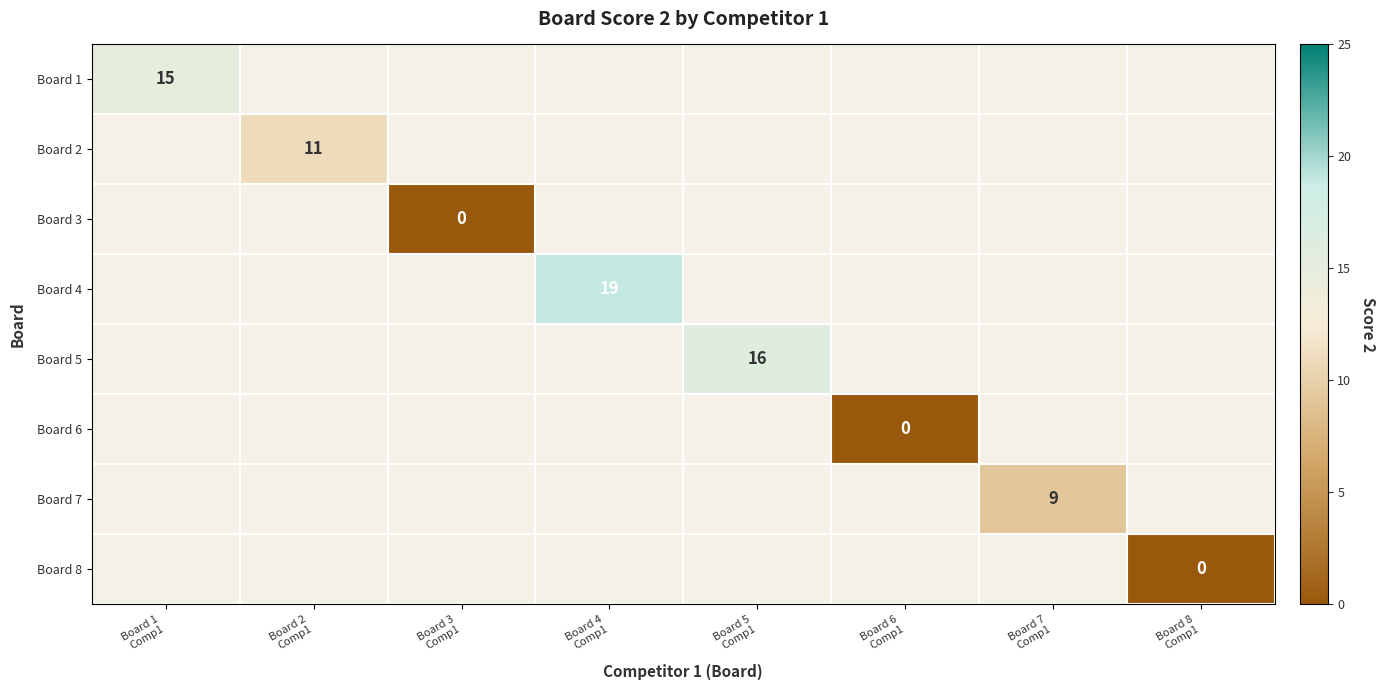

Rank the categories by Board 2 value from highest to lowest.

Board 1 Comp1, Board 2 Comp1, Board 3 Comp1, Board 4 Comp1, Board 5 Comp1, Board 6 Comp1, Board 7 Comp1, Board 8 Comp1